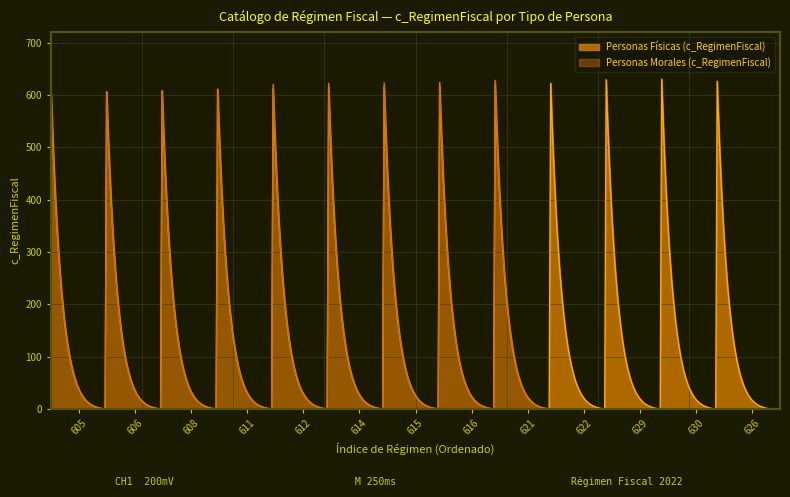

In Personas Físicas (c_RegimenFiscal), how many points are higher than both neighbors (excluding endpoints)?

12